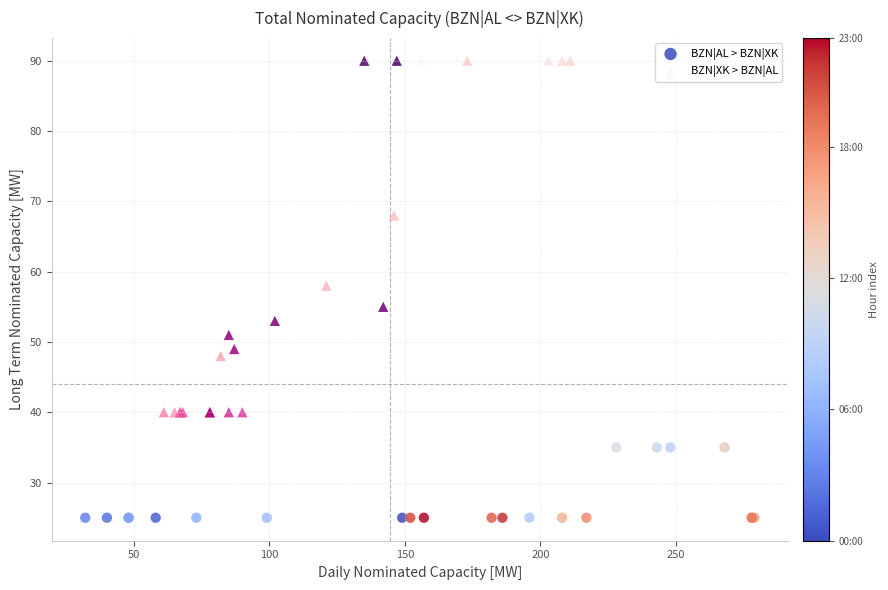

What are all the series names shown in the legend?

BZN|AL > BZN|XK, BZN|XK > BZN|AL